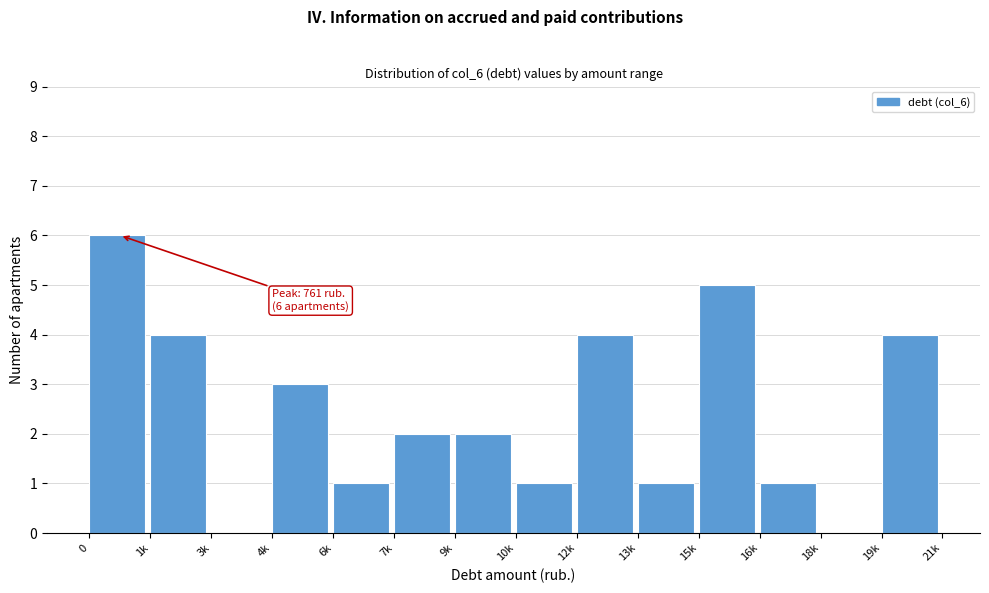

Reading right to left, extract all data points from this chart.

19k=4	18k=0	16k=1	15k=5	13k=1	12k=4	10k=1	9k=2	7k=2	6k=1	4k=3	3k=0	1k=4	0=6